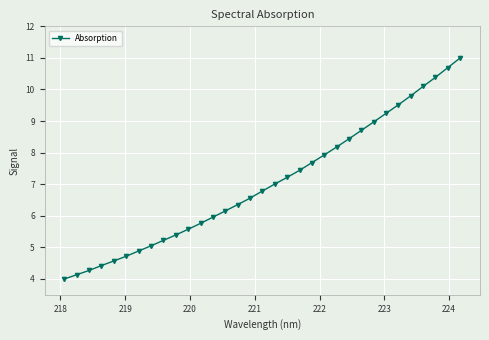

Reading left to right, transcribe all the data shown in this chart.

4.0	4.1	4.3	4.4	4.6	4.7	4.9	5.1	5.2	5.4	5.6	5.8	6.0	6.2	6.4	6.6	6.8	7.0	7.2	7.4	7.7	7.9	8.2	8.4	8.7	9.0	9.2	9.5	9.8	10.1	10.4	10.7	11.0